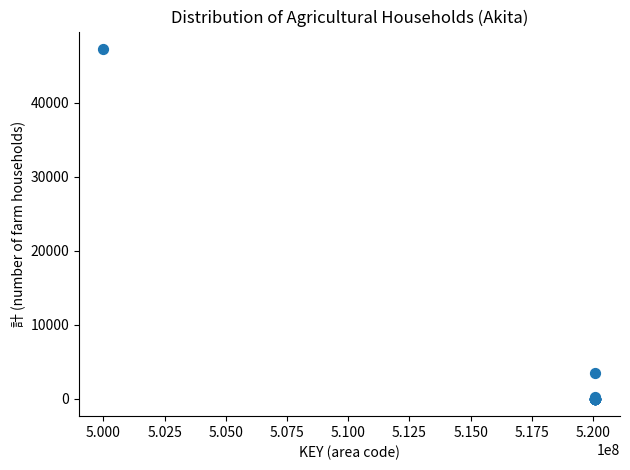

What Y value in the scatter plot is closest to 23649?

3495